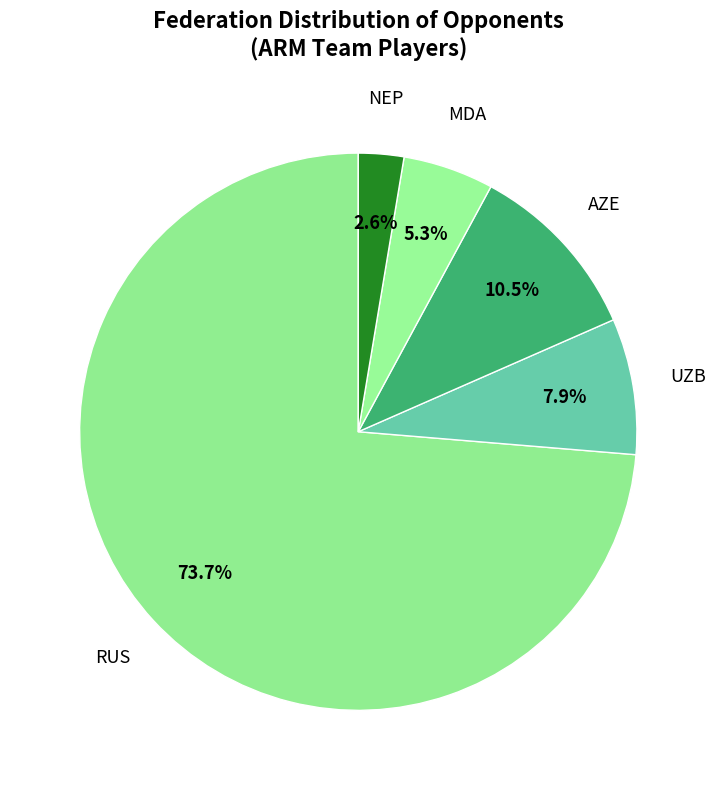

Between AZE and MDA, which is larger?

AZE